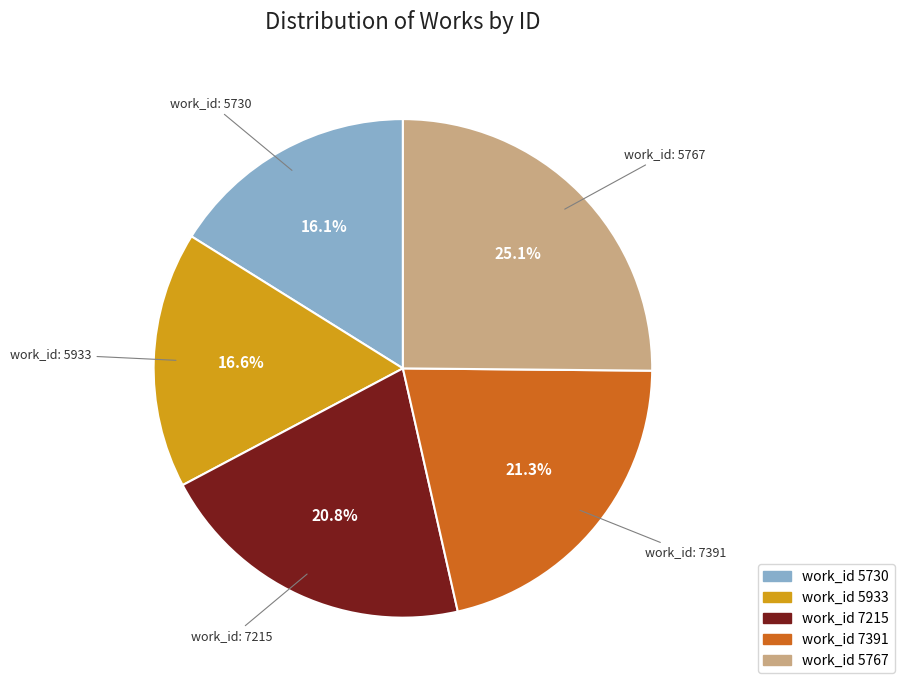

Is there any slice that represents more than half of the pie?

No